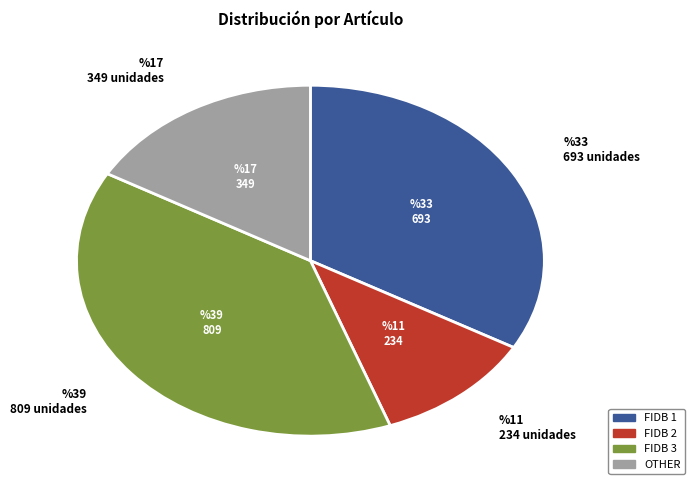

What is the smallest slice in the pie chart?

FIDB 2